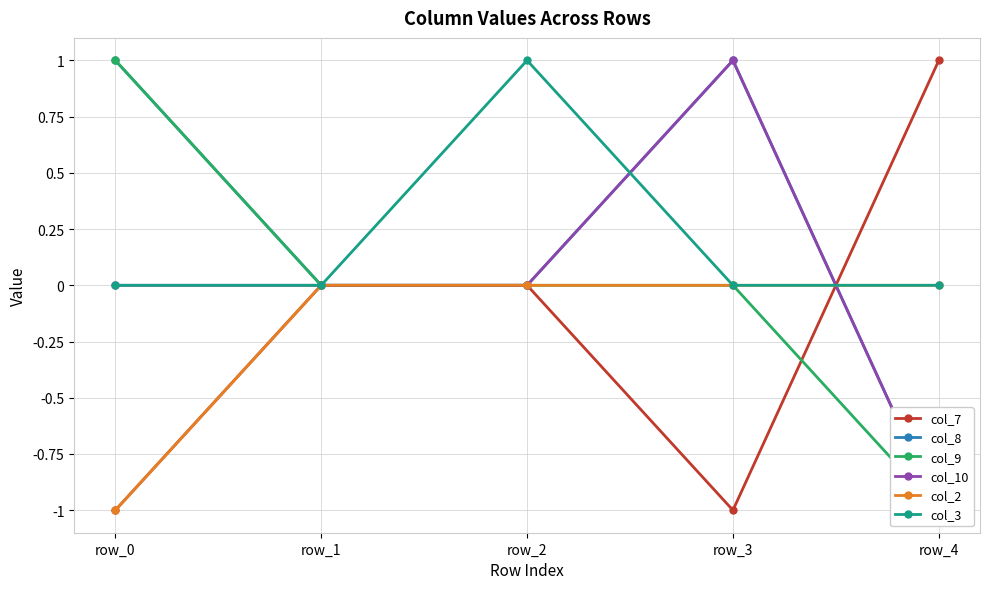

After their last crossing, which series has the higher values: col_9 or col_7?

col_7